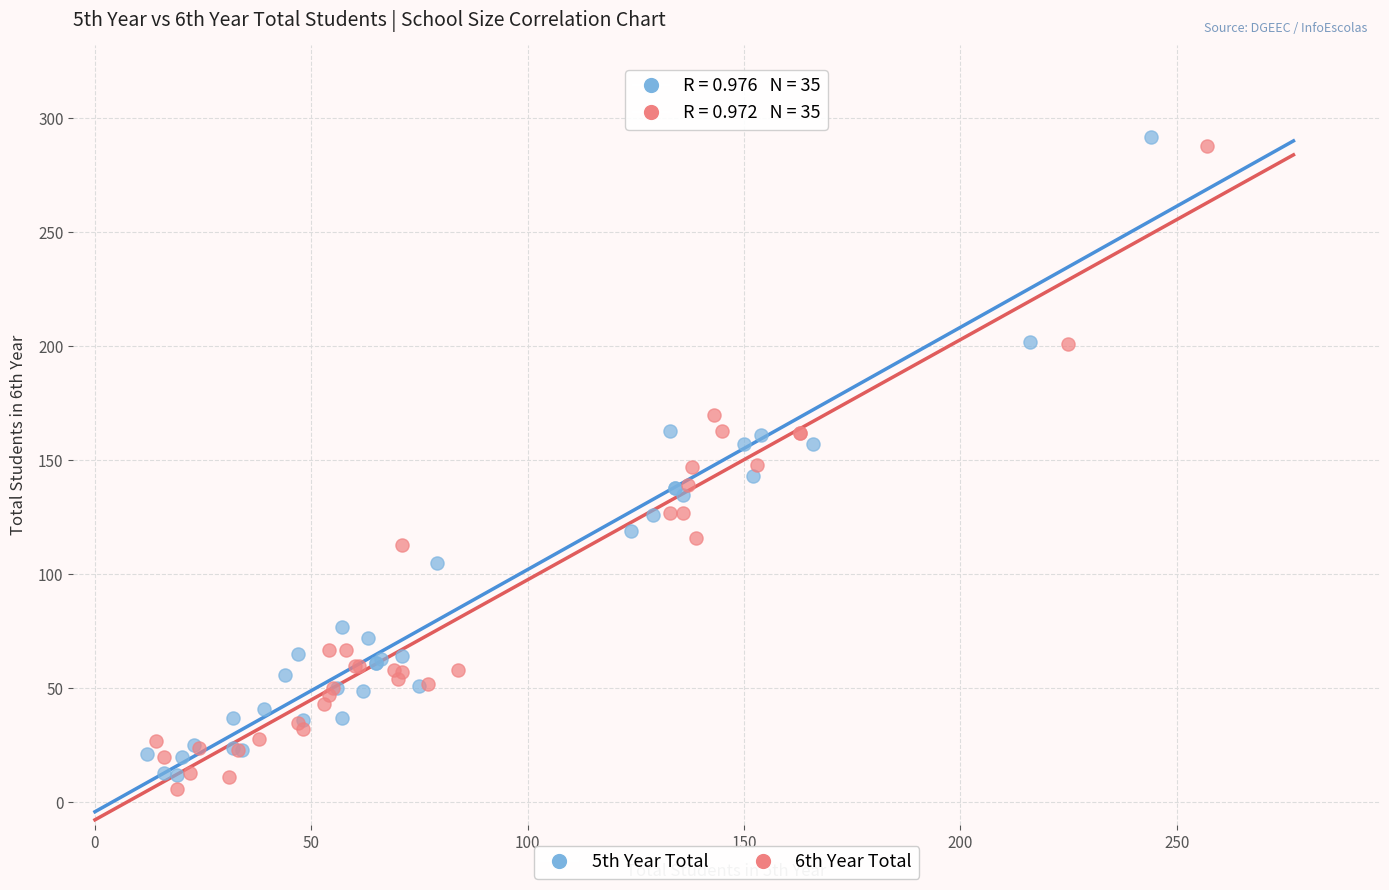

Which series contains the highest Y value?

5th Year Total